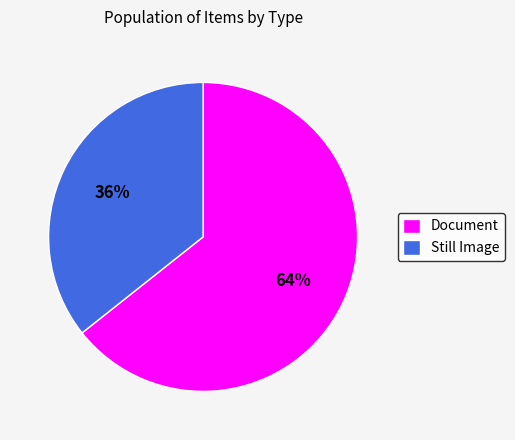

Rank the categories by value from highest to lowest.

Document, Still Image